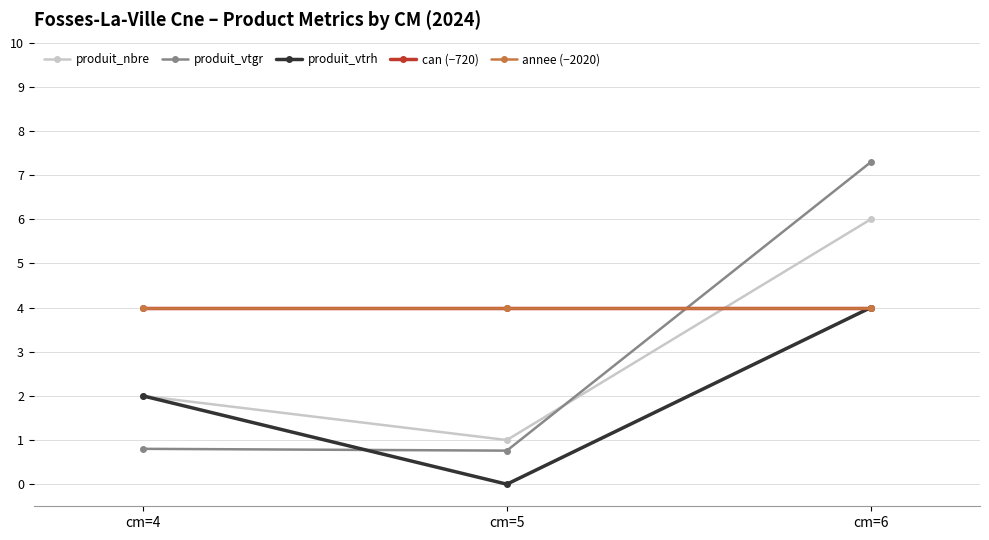

Which series changed the most between cm=5 and cm=6?

produit_vtgr